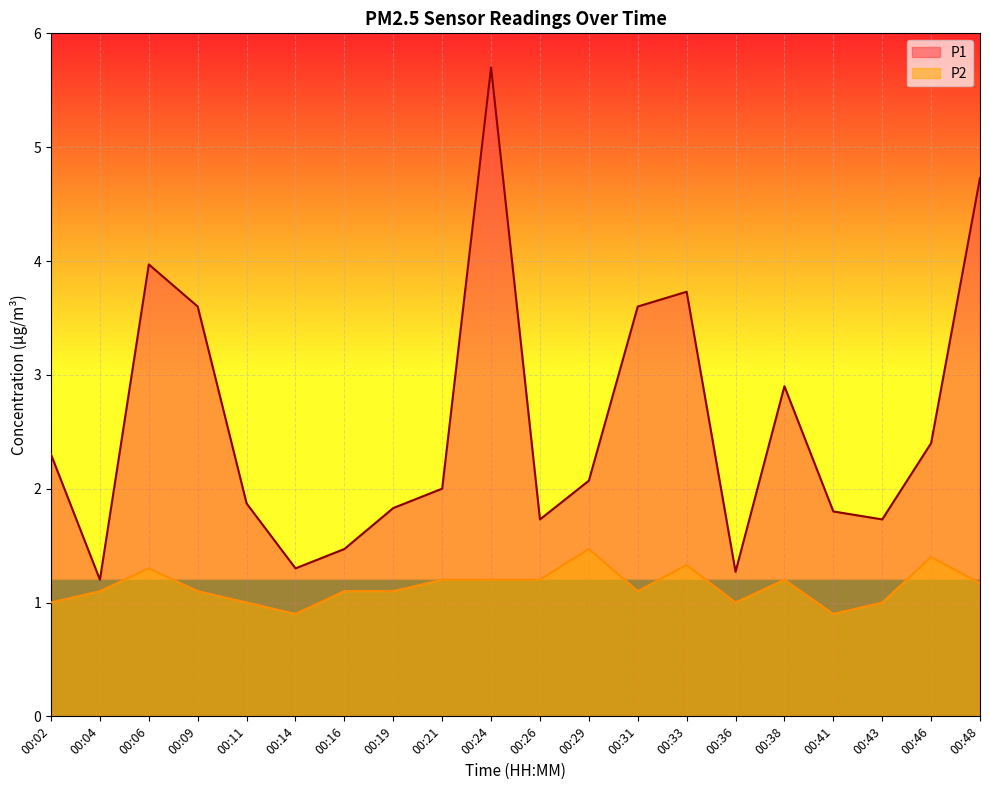

What is the total value across all series at 00:02?

3.3